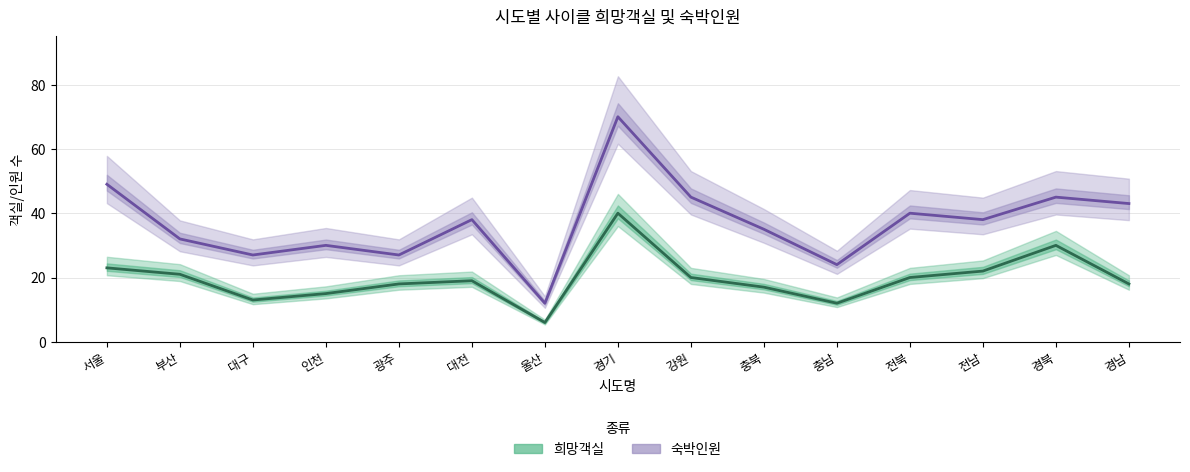

How many data points does each series have?

15